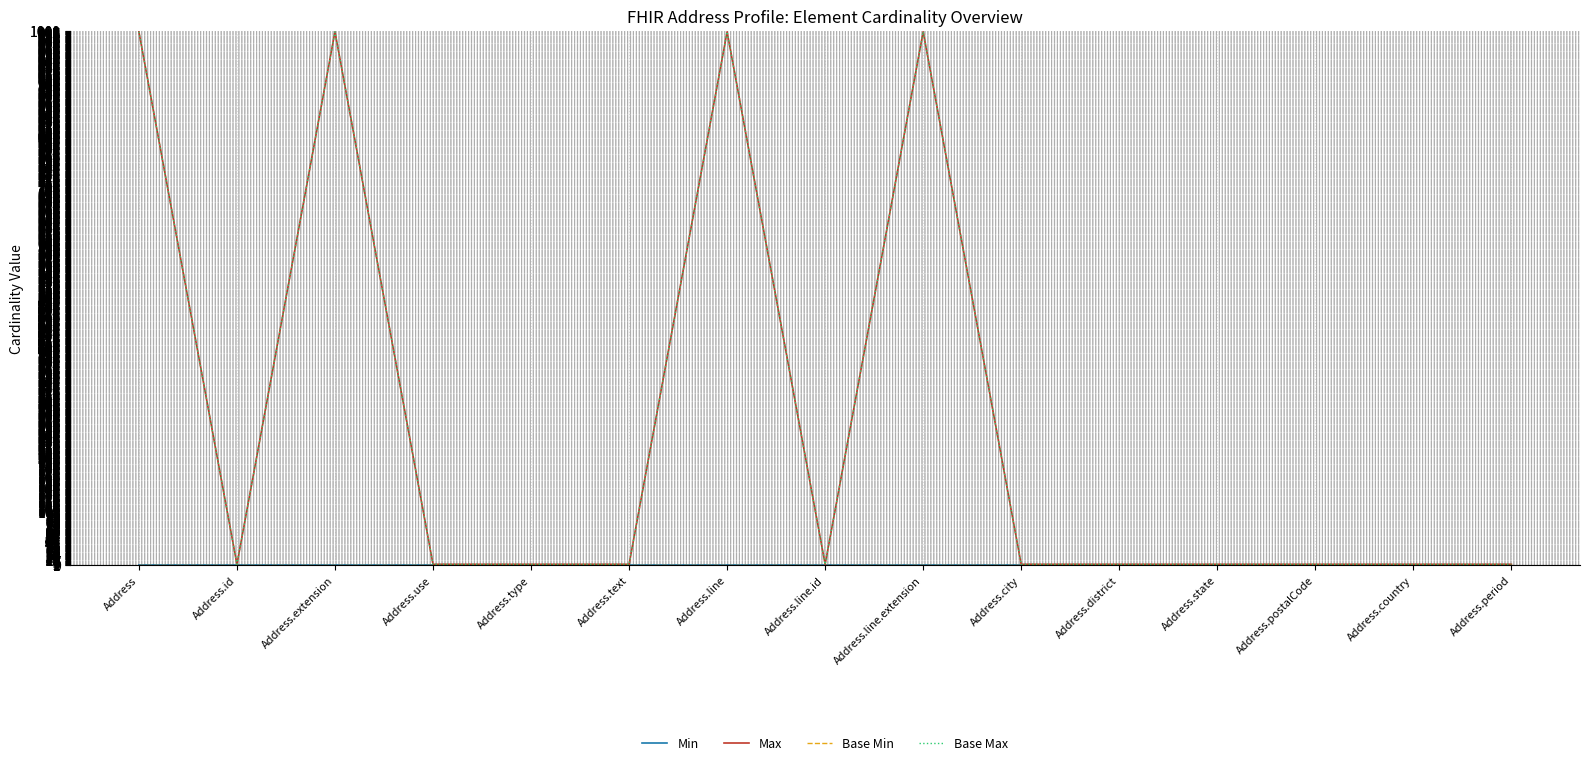

The value of Base Max at Address.country is 1. True or false?

True